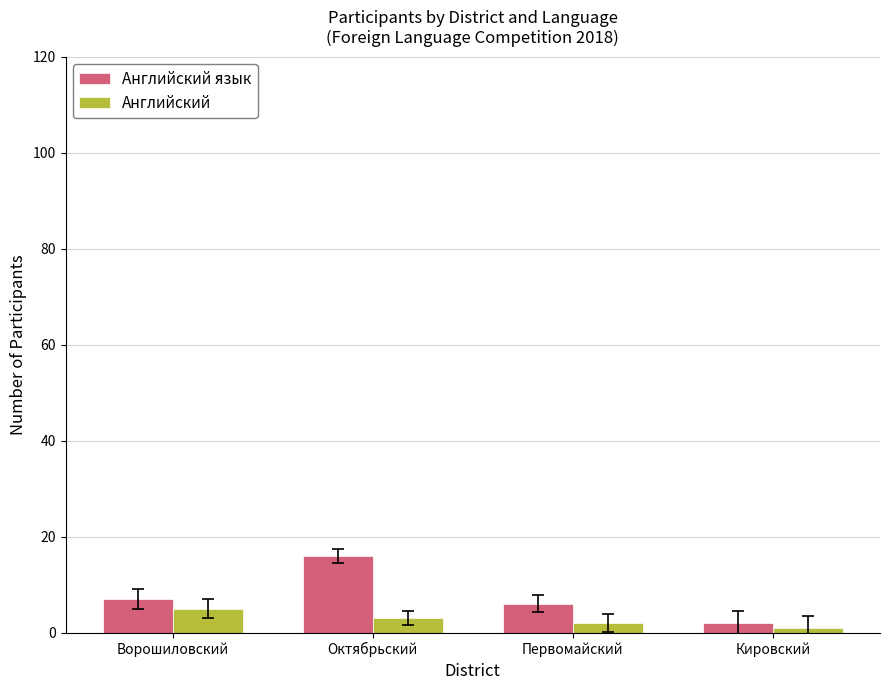

How many bars are there in each group?

2